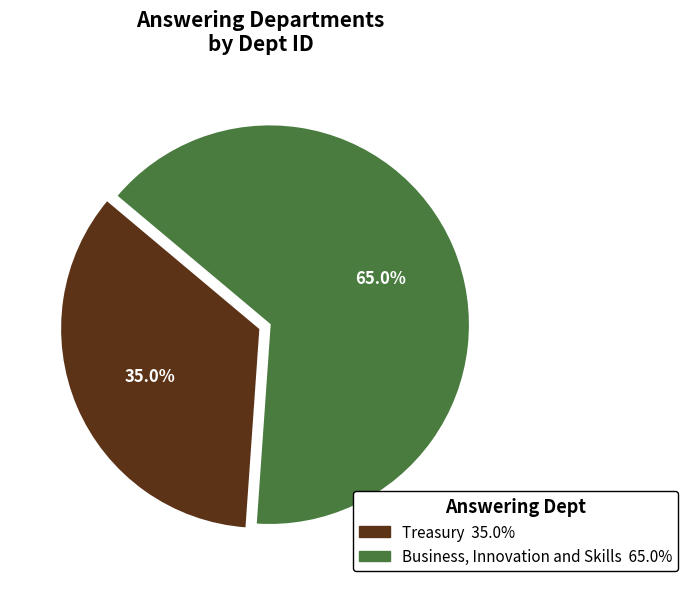

What percentage is the Business, Innovation and Skills slice, to the nearest percent?

65%